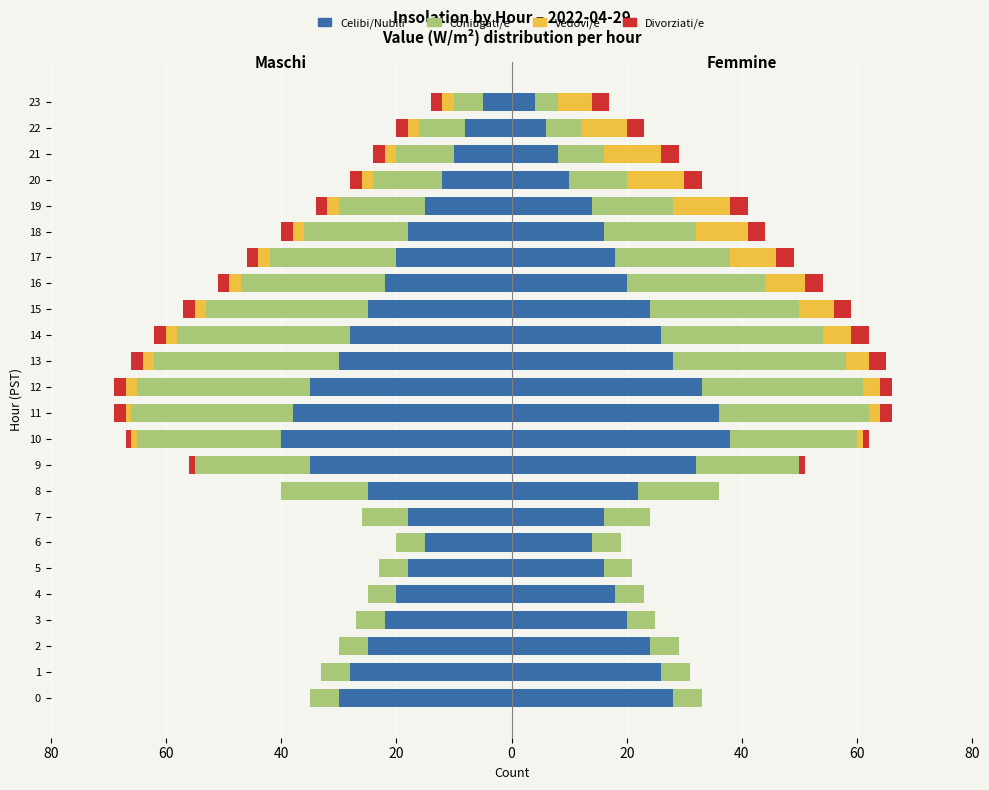

How many bars are there in each group?

4